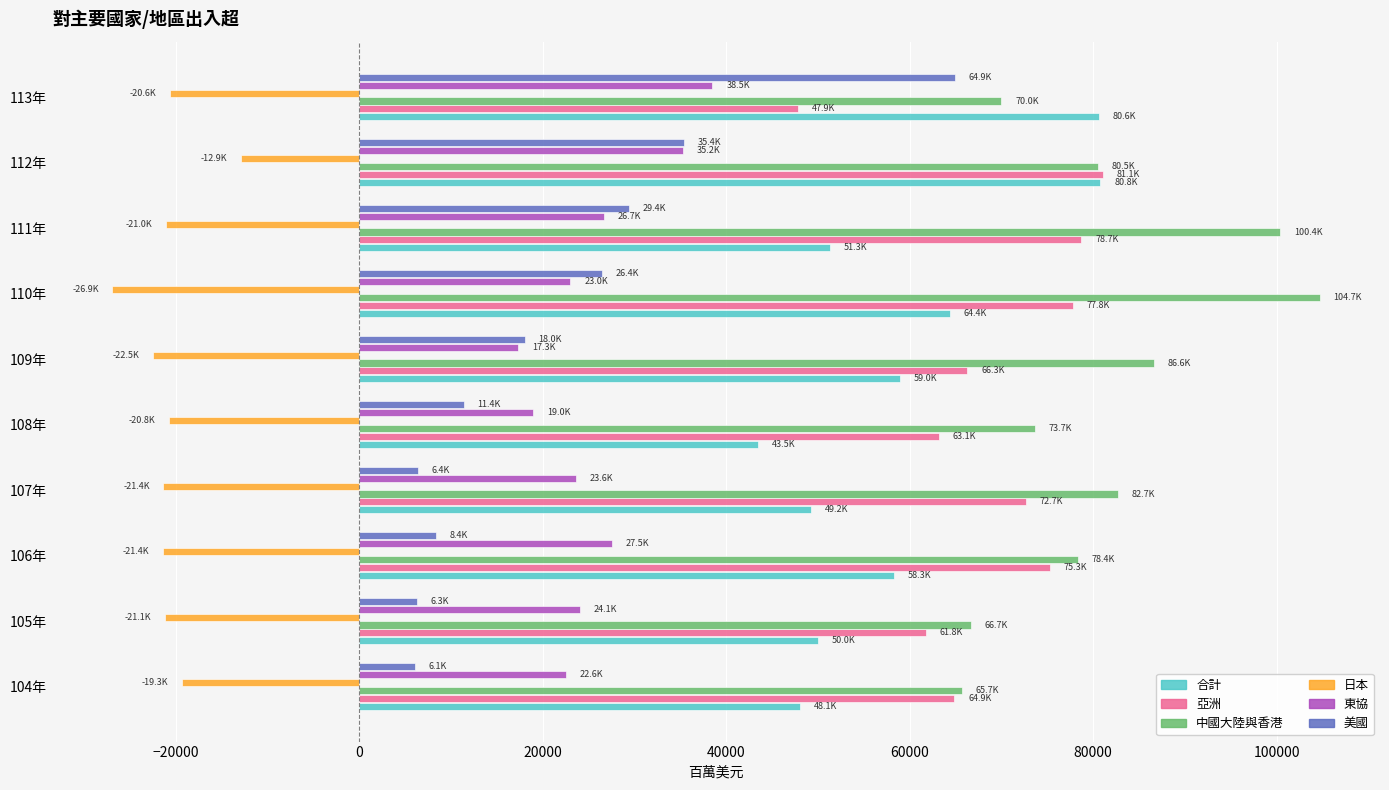

How many data points in 日本 are less than -21017?

6